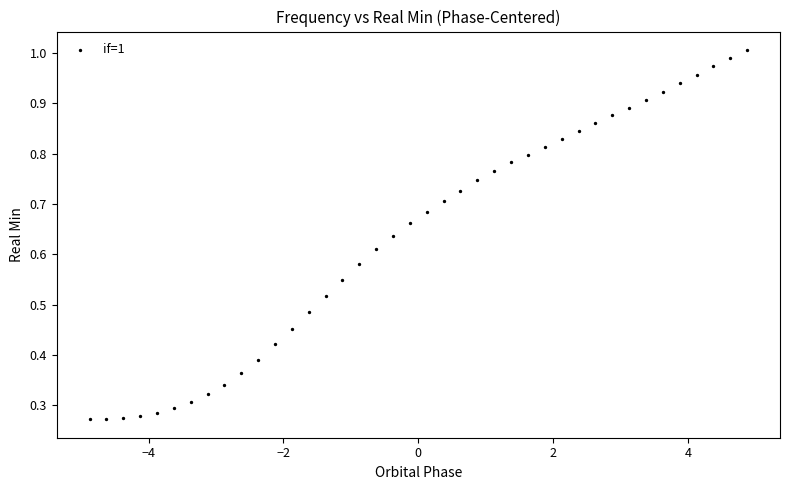

Count the number of points in this scatter plot.

40